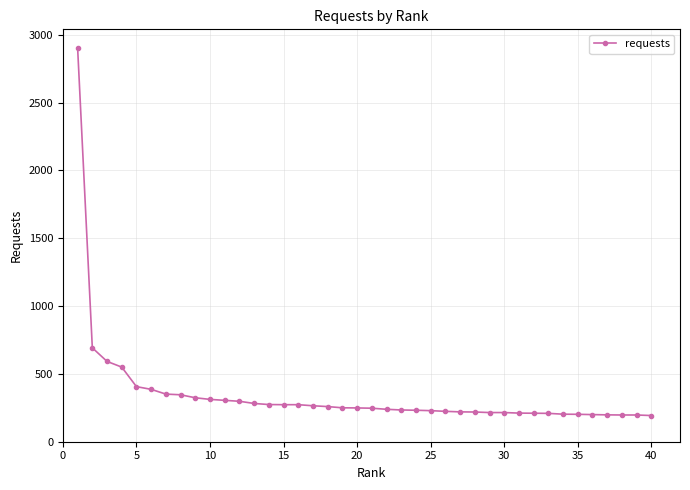

What is the value of the 12th point from the left?

298